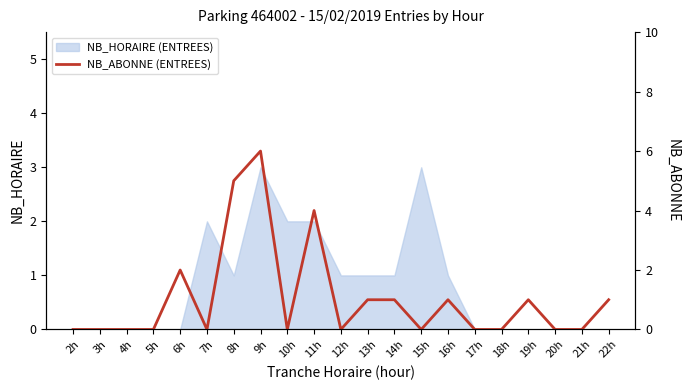

Does the chart display data point markers on the line(s)?

No